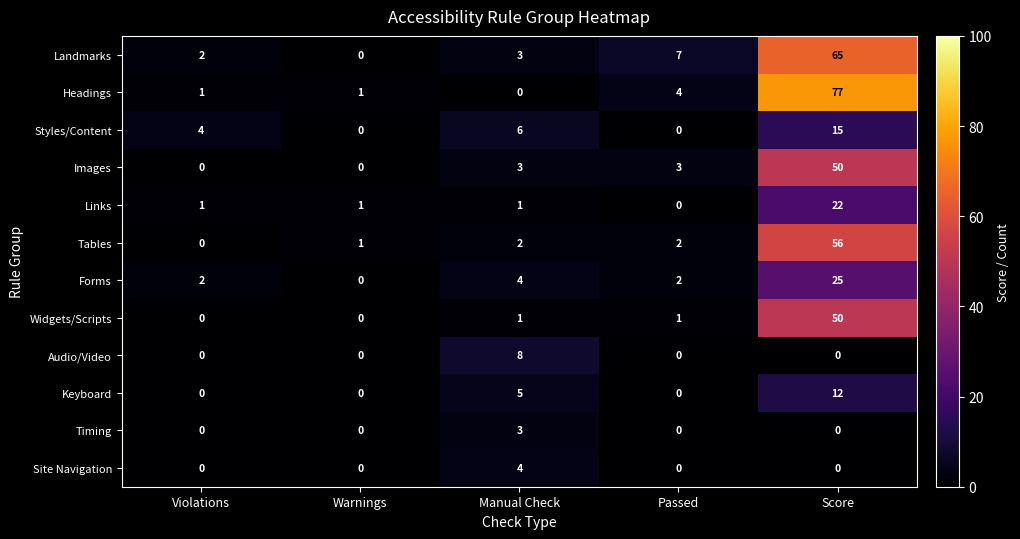

Which series has the largest total across all categories?

Headings